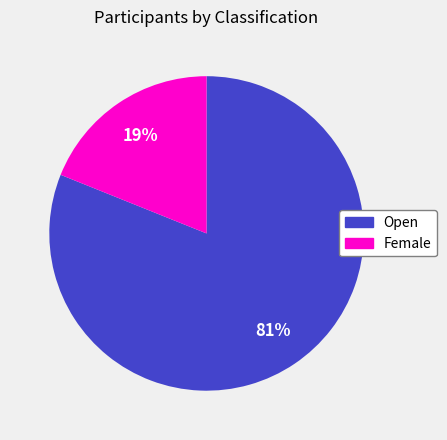

Do Open and Female together represent more than half of the pie?

Yes